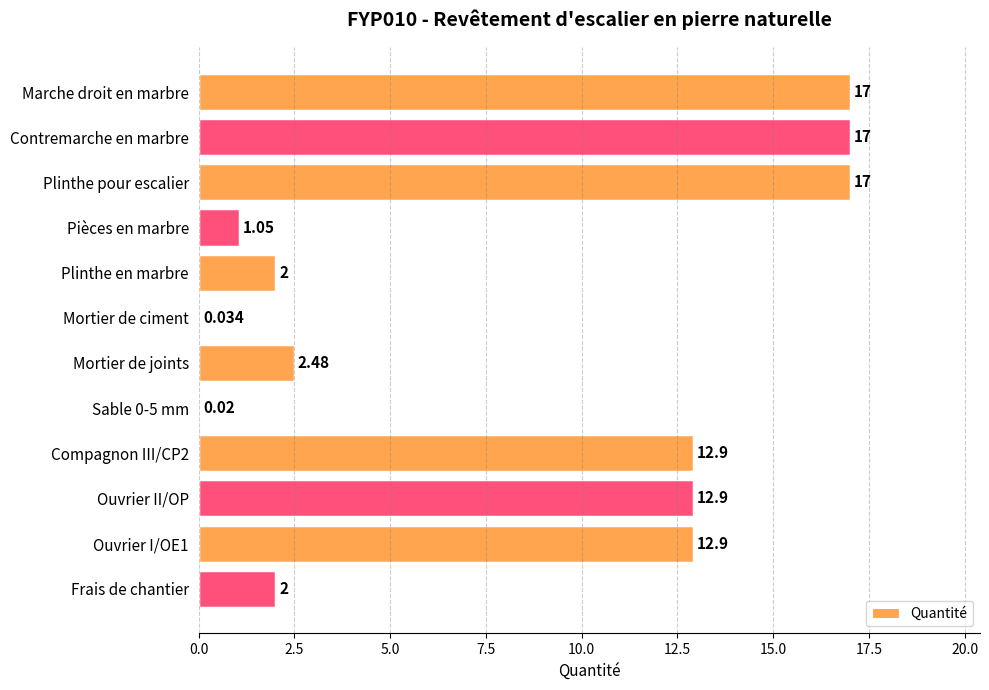

How many values exceed 12?

6